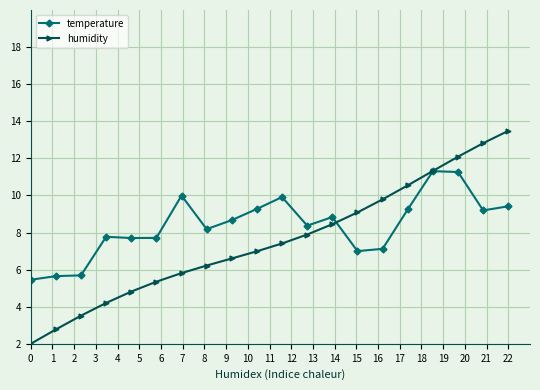

How many lines are shown in the chart?

2